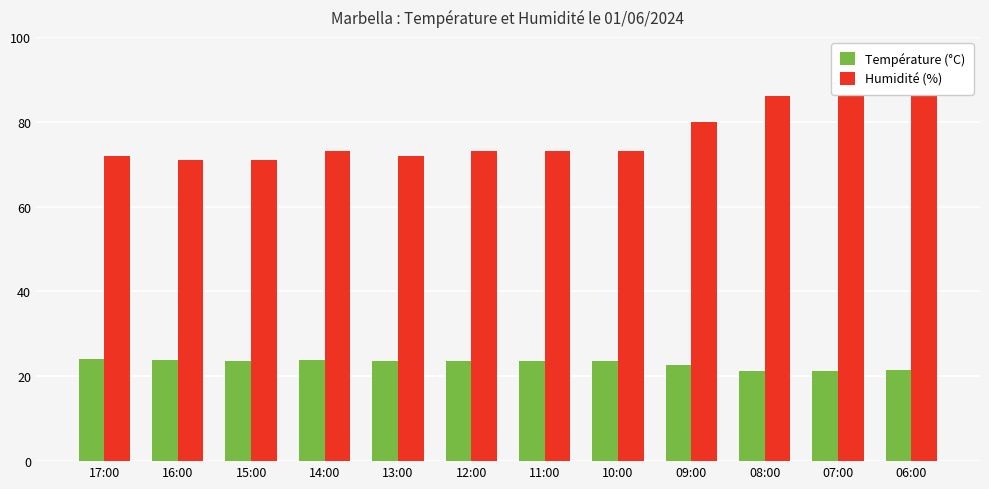

What is the label of the 4th bar from the left?

14:00